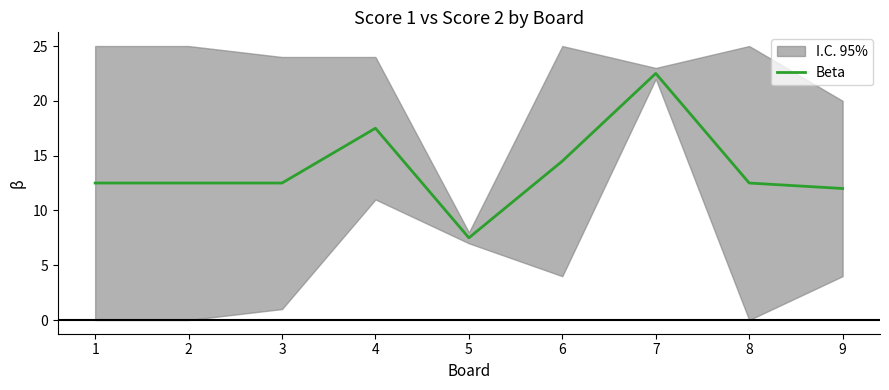

What is the sum of the values at 8 and 2?

25.0